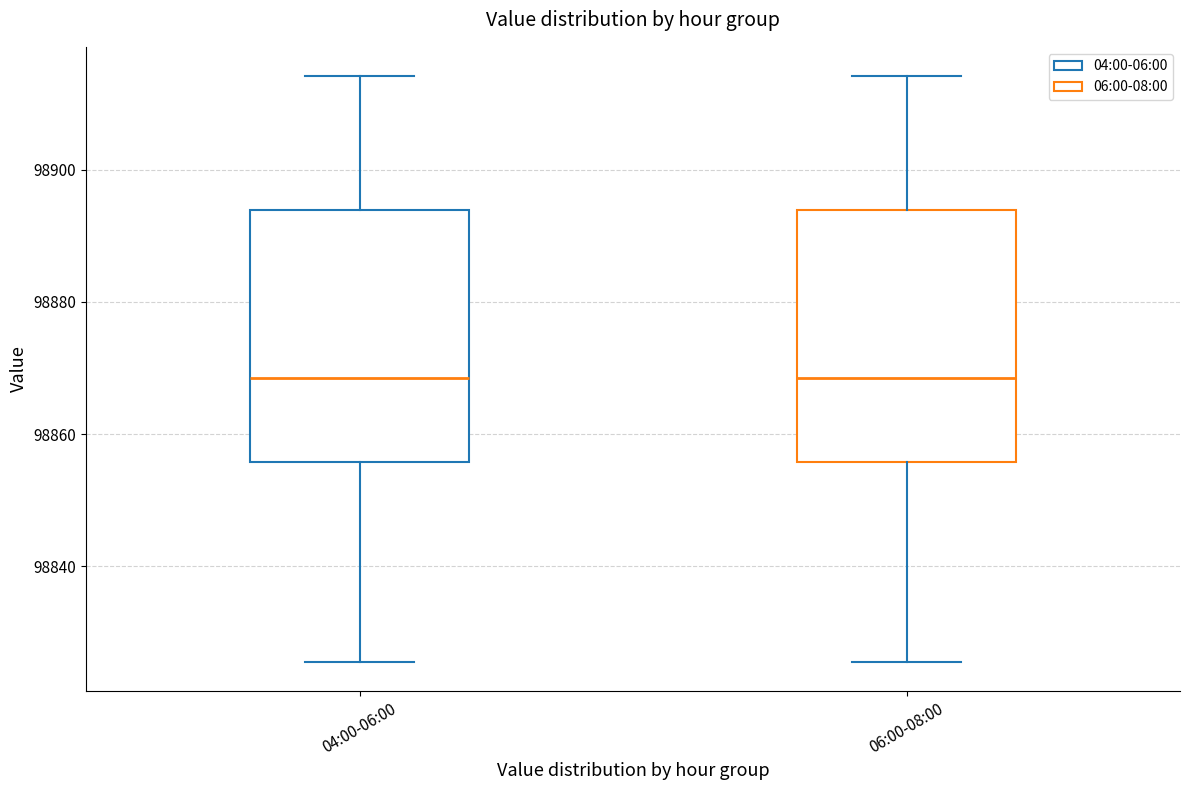

Where is the upper edge of the box for 04:00-06:00 on the y-axis? The values are not printed on the chart, so give them approximately, as read against the axis.

98894